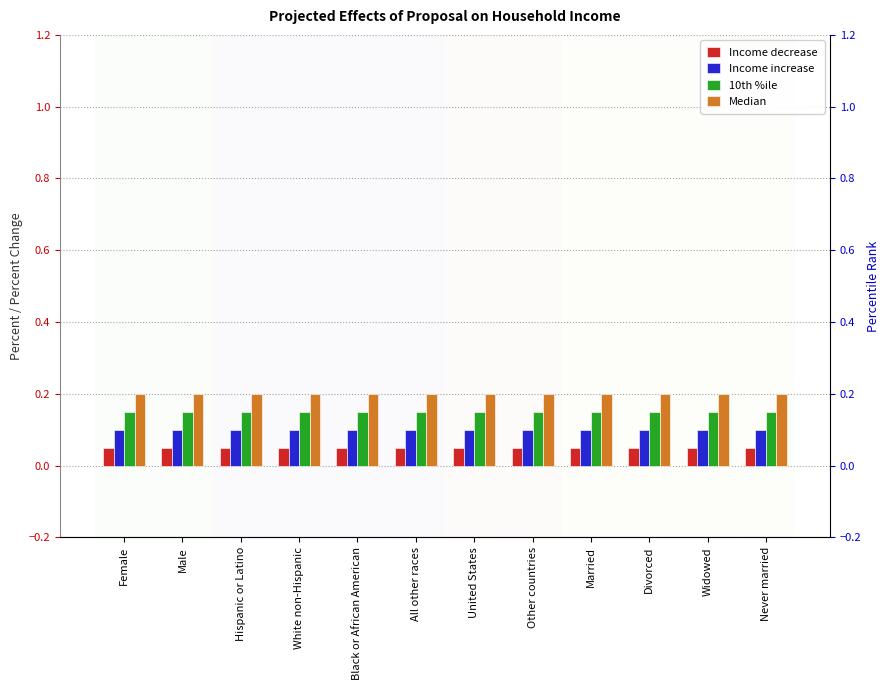

Reading left to right, what are all the values shown in this chart?

Income decrease: Female=0.1	Male=0.1	Hispanic or Latino=0.1	White non-Hispanic=0.1	Black or African American=0.1	All other races=0.1	United States=0.1	Other countries=0.1	Married=0.1	Divorced=0.1	Widowed=0.1	Never married=0.1
Income increase: Female=0.1	Male=0.1	Hispanic or Latino=0.1	White non-Hispanic=0.1	Black or African American=0.1	All other races=0.1	United States=0.1	Other countries=0.1	Married=0.1	Divorced=0.1	Widowed=0.1	Never married=0.1
10th %ile: Female=0.2	Male=0.2	Hispanic or Latino=0.2	White non-Hispanic=0.2	Black or African American=0.2	All other races=0.2	United States=0.2	Other countries=0.2	Married=0.2	Divorced=0.2	Widowed=0.2	Never married=0.2
Median: Female=0.2	Male=0.2	Hispanic or Latino=0.2	White non-Hispanic=0.2	Black or African American=0.2	All other races=0.2	United States=0.2	Other countries=0.2	Married=0.2	Divorced=0.2	Widowed=0.2	Never married=0.2